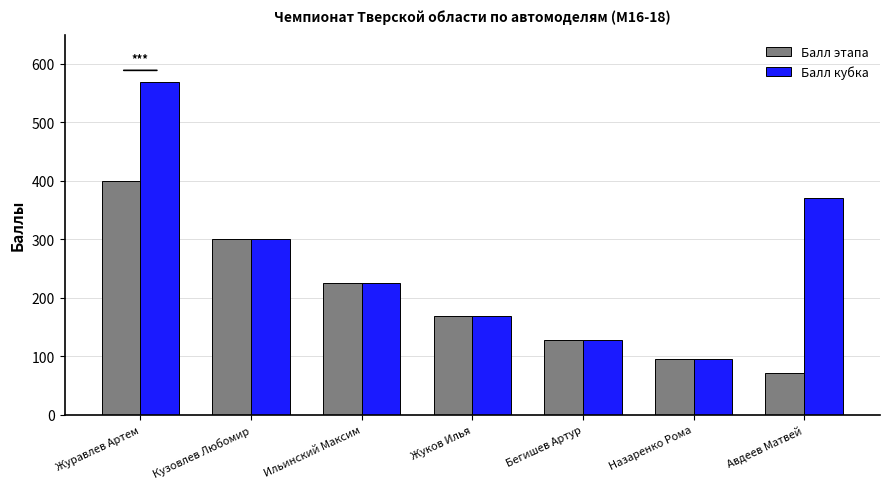

Is it true that Балл этапа equals 108 at Авдеев Матвей?

False